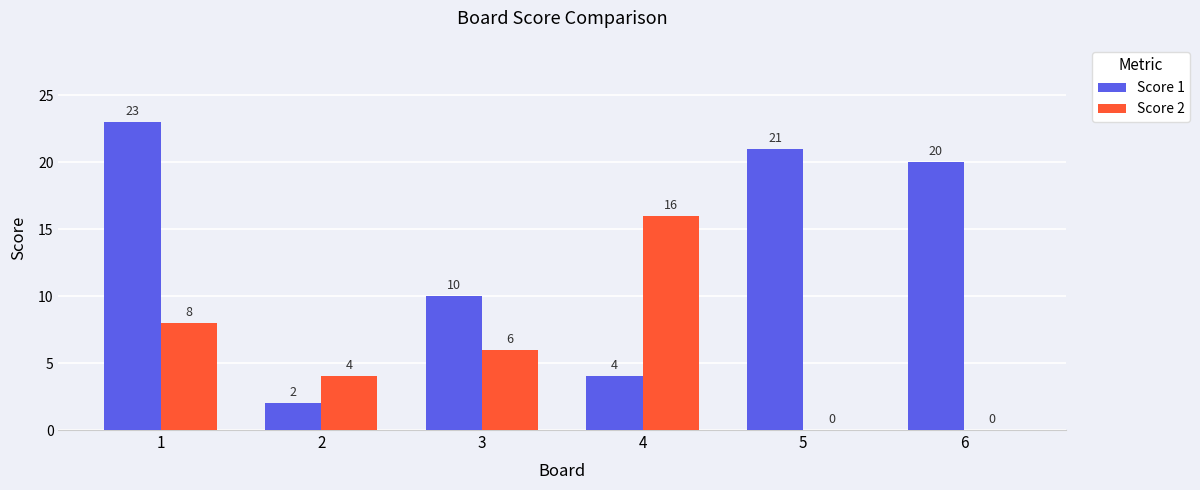

Between 1 and 3, which series saw the biggest shift?

Score 1